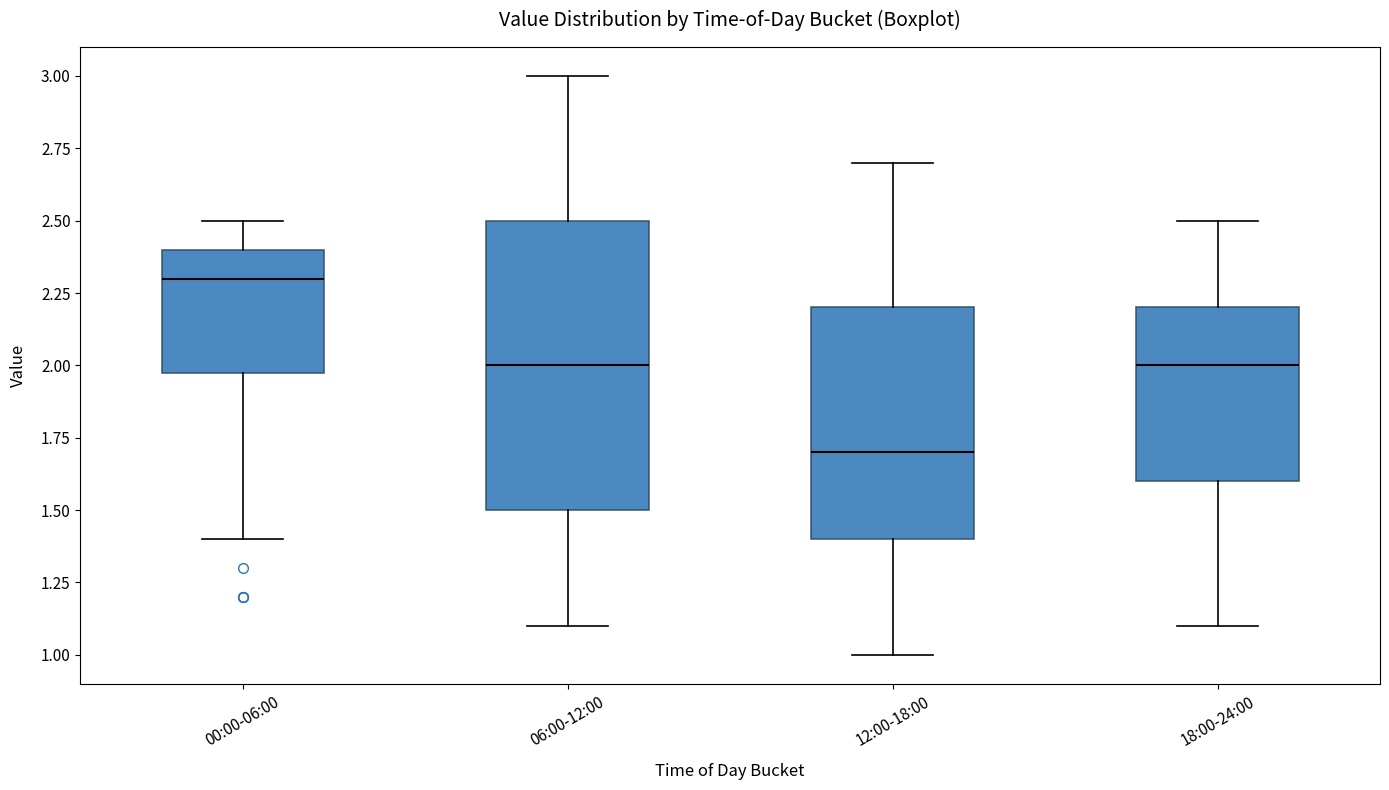

Where does the median line of the box for 18:00-24:00 sit on the y-axis? The values are not printed on the chart, so give them approximately, as read against the axis.

2.0